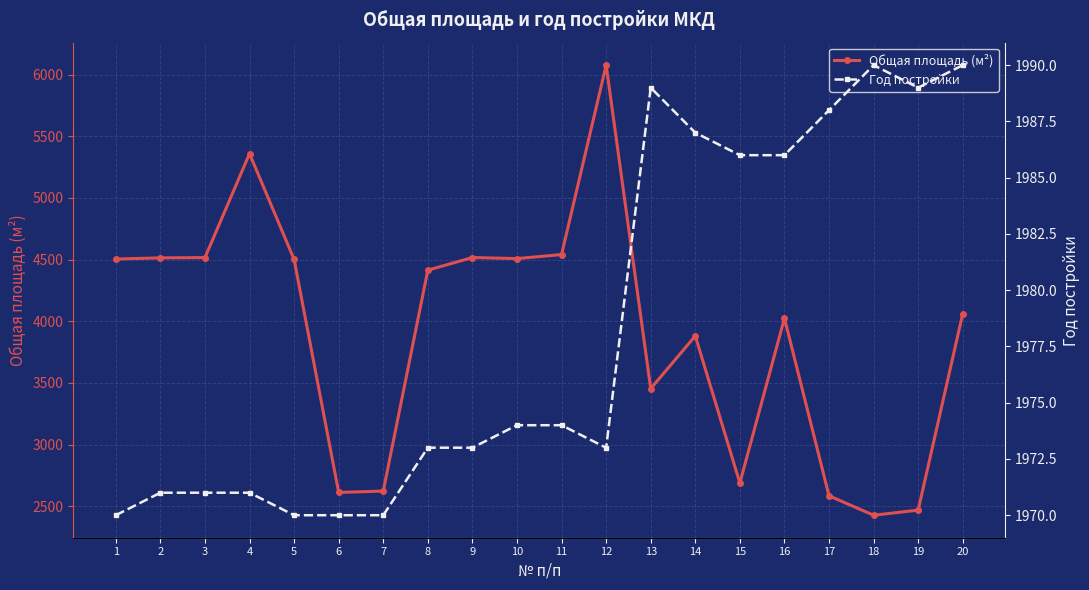

The Общая площадь (м²) series shows 909.4 at 7. True or false?

False